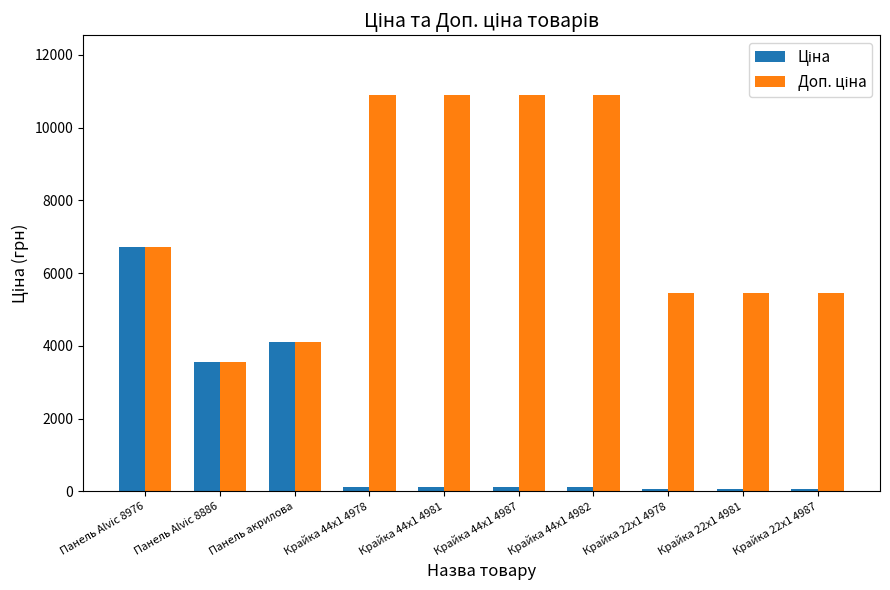

What position from the right is Крайка 22x1 4987?

1